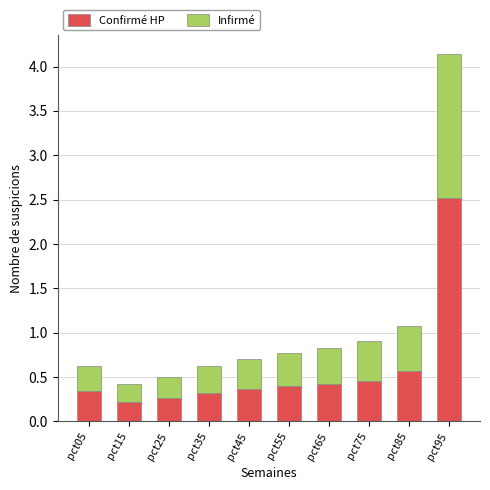

At which label does Confirmé HP reach its peak?

pct95